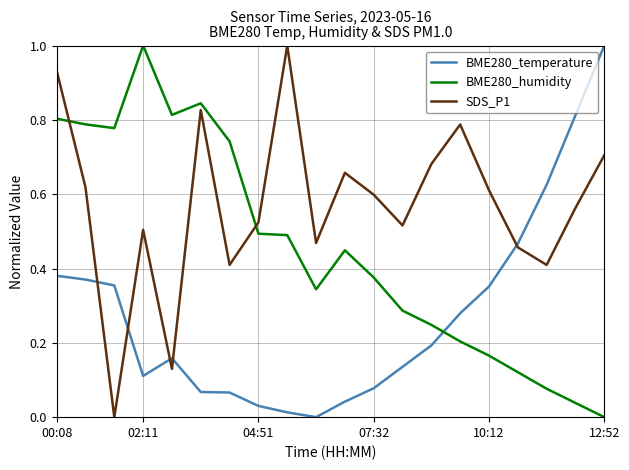

What is the sum of all BME280_humidity values?

9.1